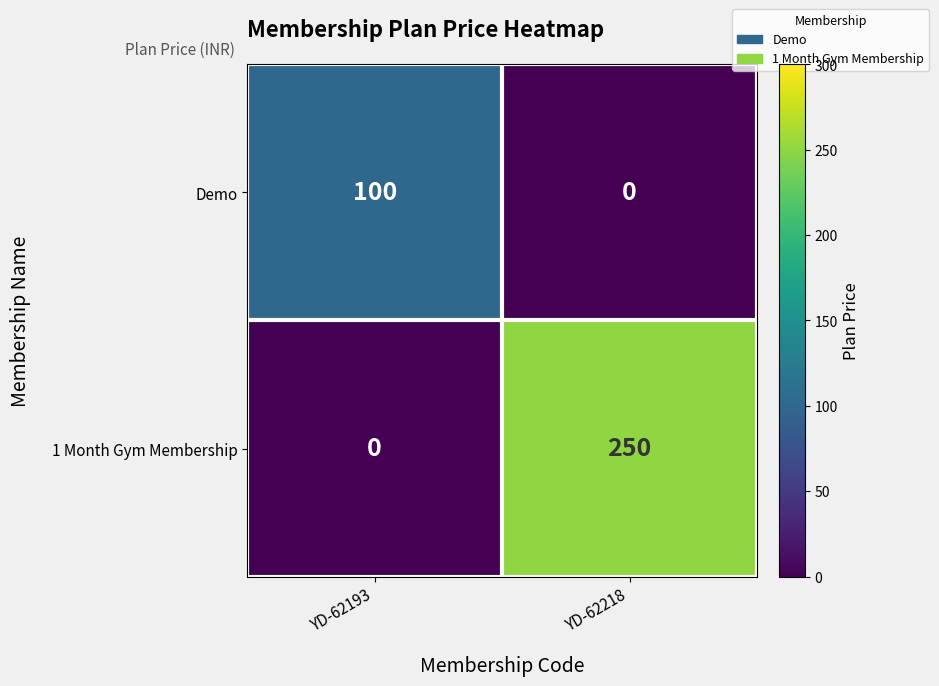

What is the difference between the 1 Month Gym Membership values at YD-62193 and YD-62218?

250